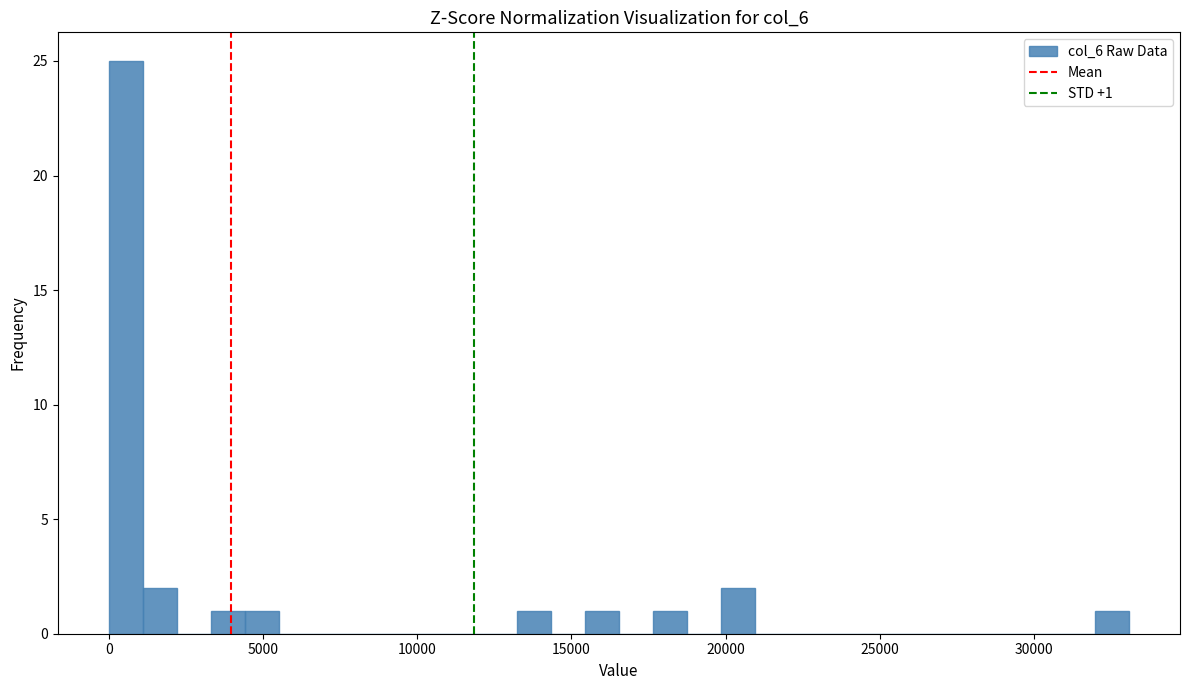

Around what value on the x-axis is the tallest bar? Give the approximate position of its centre, as read against the axis.

500